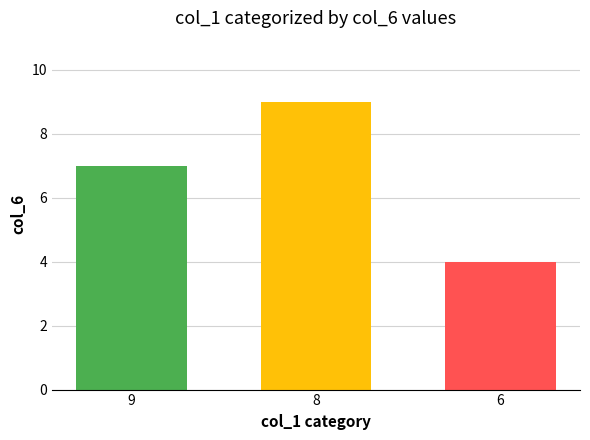

Reading left to right, list all the values displayed in this chart.

7	9	4